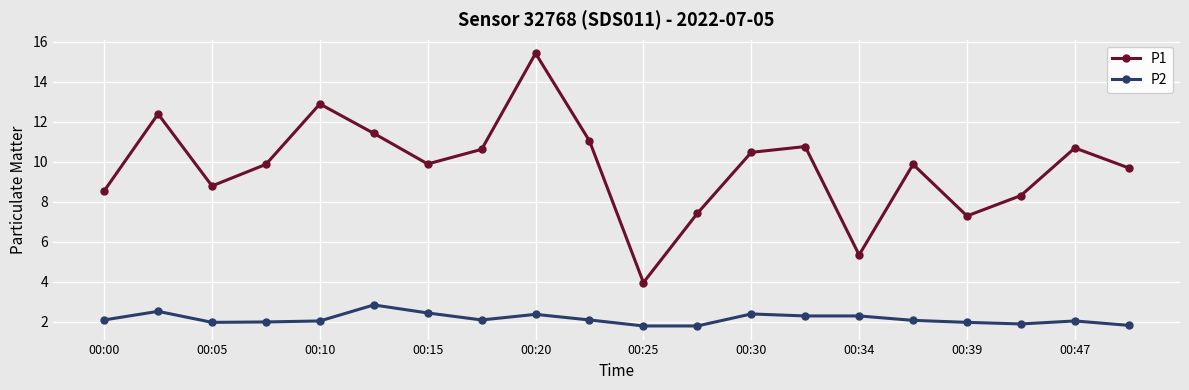

True or false: P2 has more than 1 interior local peaks.

True